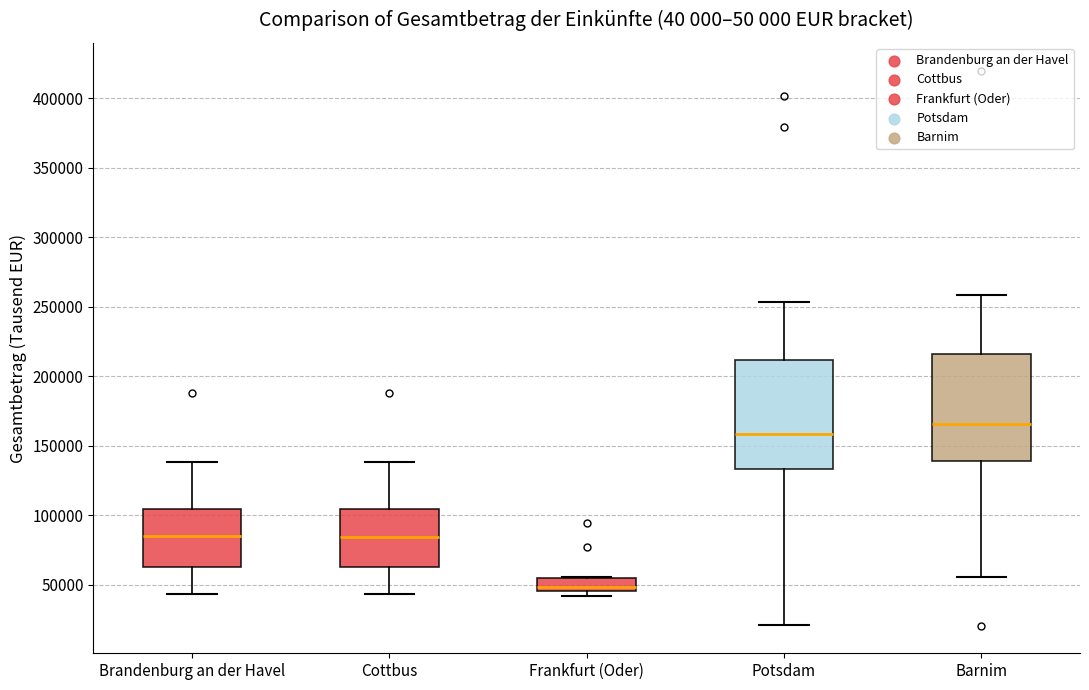

Reading left to right, transcribe this box plot: for each box, give where its median line is, the range the box spans, and where its two whiskers end, as read against the y-axis. The values are not printed on the chart, so give them approximately, as read against the axis.

Brandenburg an der Havel: median 85000, box 60000 to 105000, whiskers 45000 to 140000
Cottbus: median 85000, box 60000 to 105000, whiskers 45000 to 140000
Frankfurt (Oder): median 50000, box 45000 to 55000, whiskers 40000 to 55000
Potsdam: median 160000, box 135000 to 210000, whiskers 20000 to 255000
Barnim: median 165000, box 140000 to 215000, whiskers 55000 to 260000